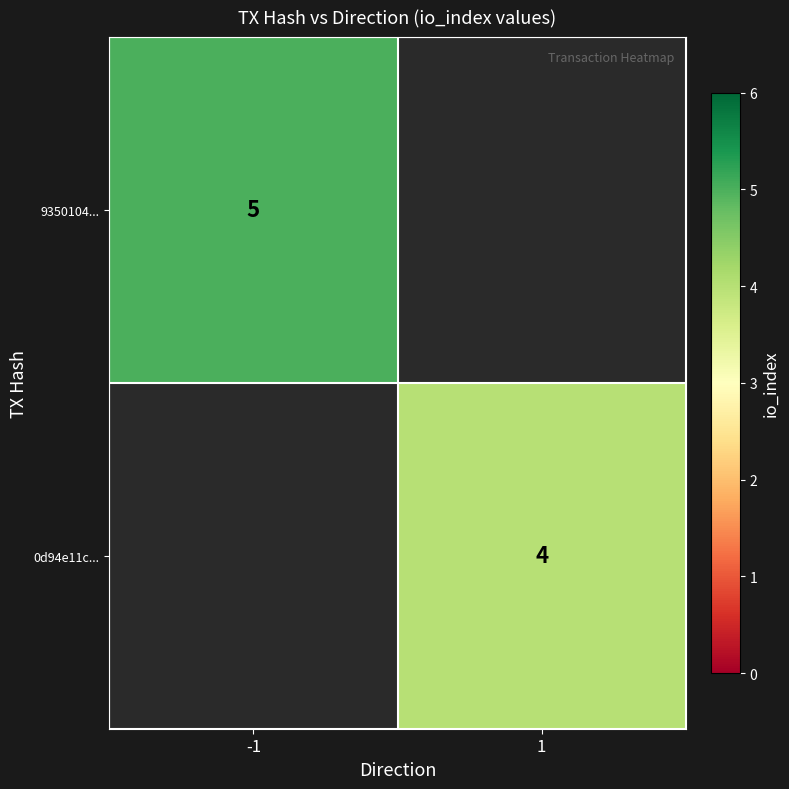

How many distinct data groups are displayed?

2